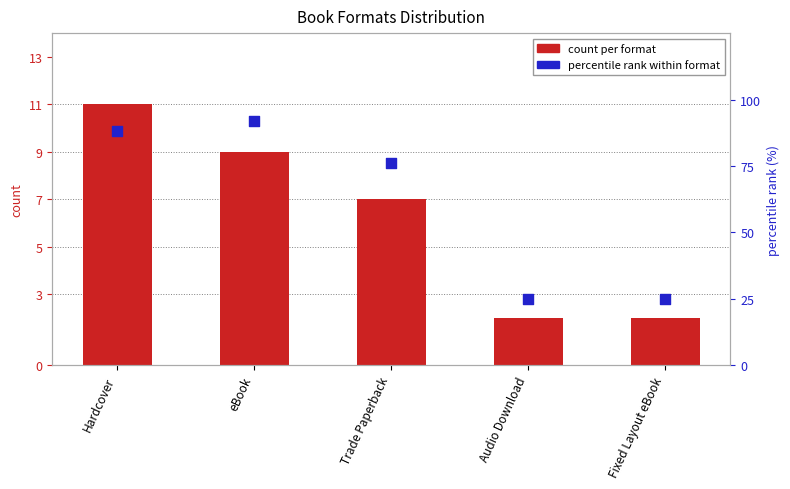

What are all the series names shown in the legend?

count per format, percentile rank within format